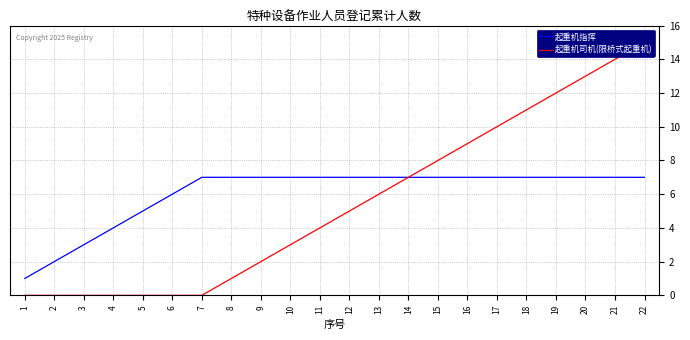

True or false: 起重机司机(限桥式起重机) and 起重机指挥 intersect in this chart.

False